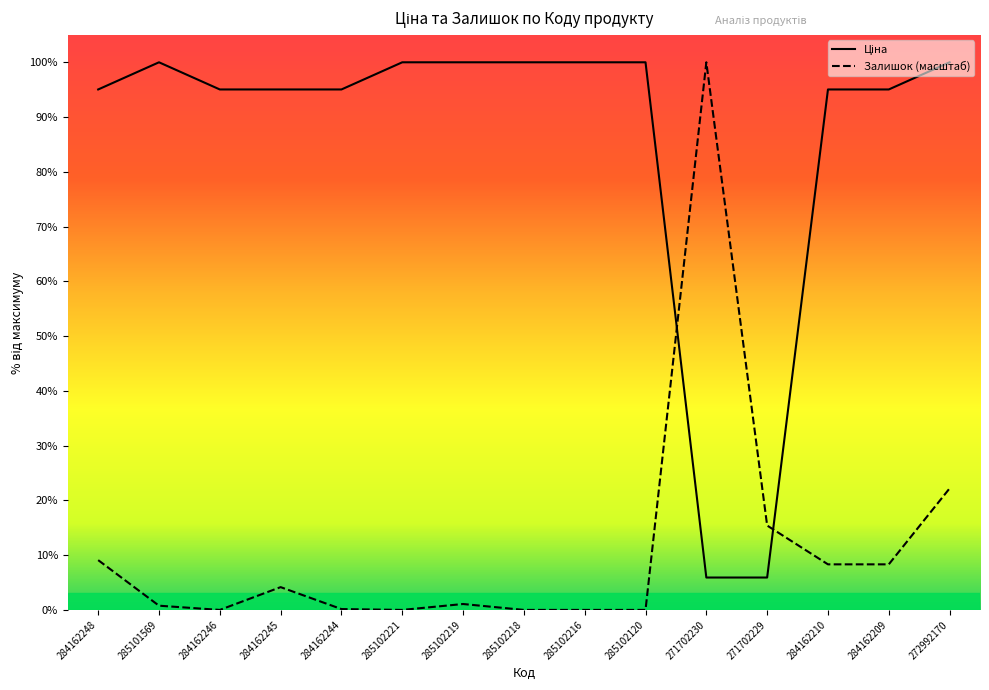

How many series are shown in this chart?

2